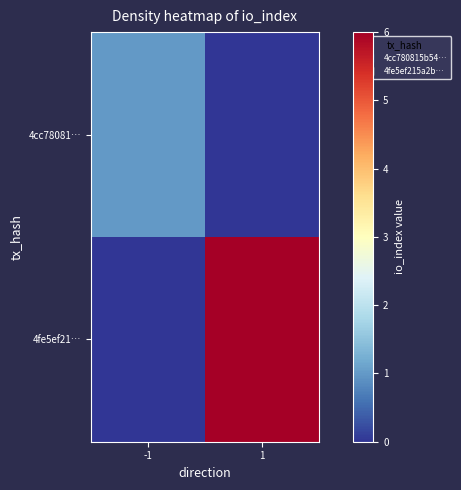

What is the difference between the highest and lowest values at -1?

1